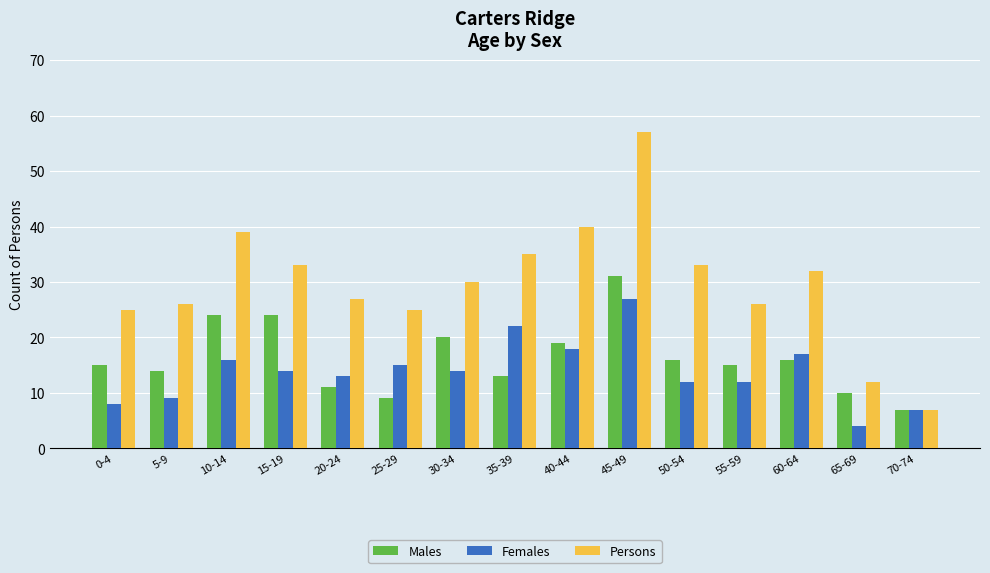

What is the label of the 15th bar from the left?

70-74